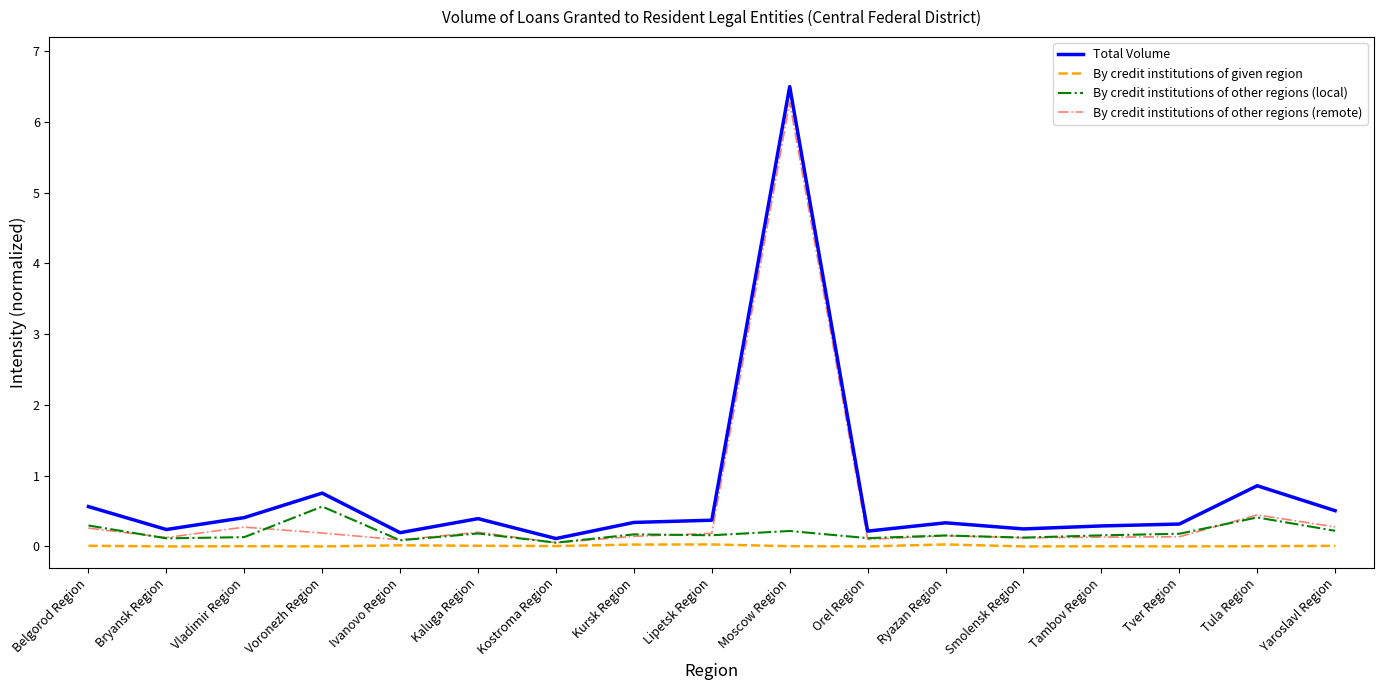

Which series has the largest range (max minus min)?

Total Volume